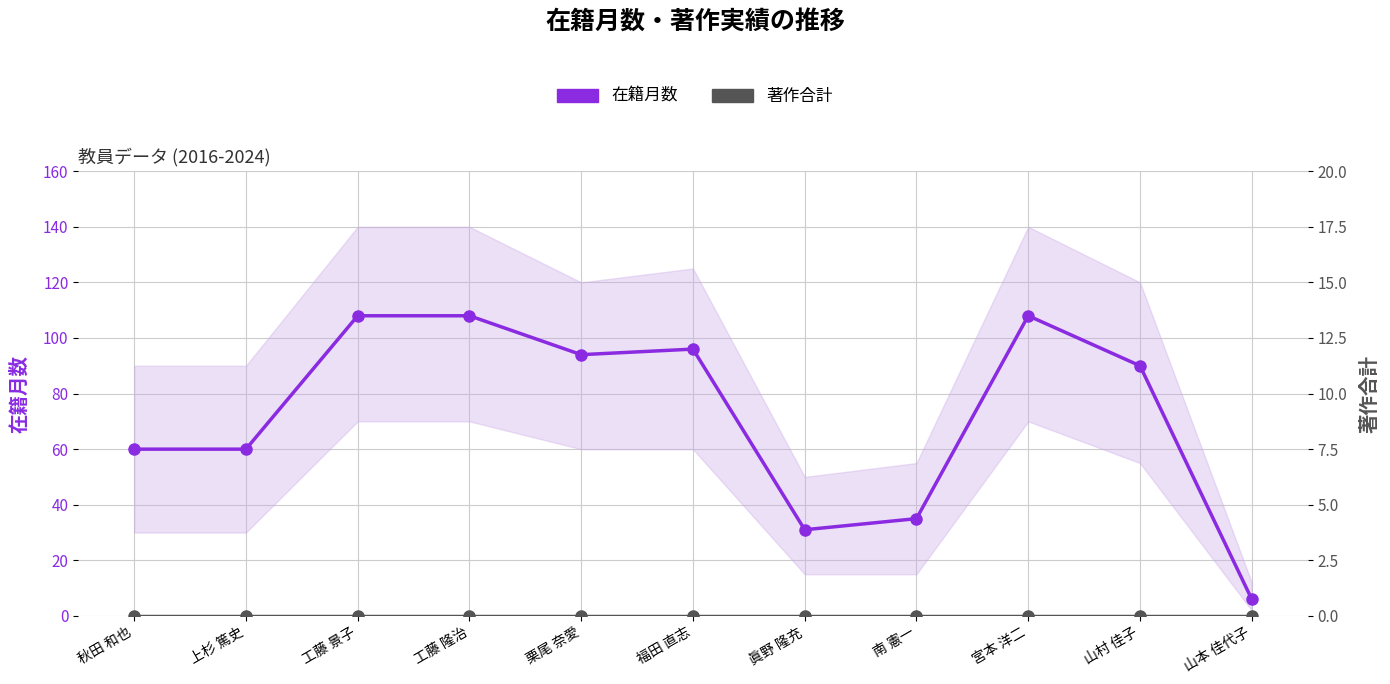

What is the value of the 在籍月数 point at the 2nd from the left?

60